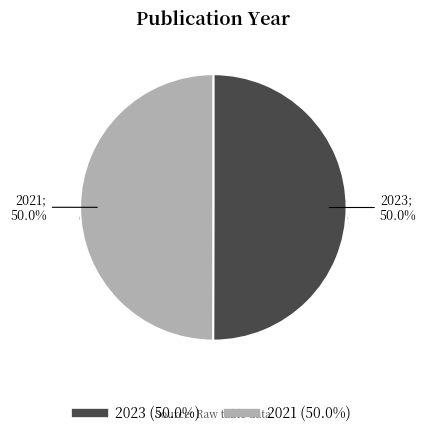

Approximately how many times larger is the value at Multi-class Trajectory Prediction (2023) compared to Pedestrian Detection and Tracking (2021)?

1.0